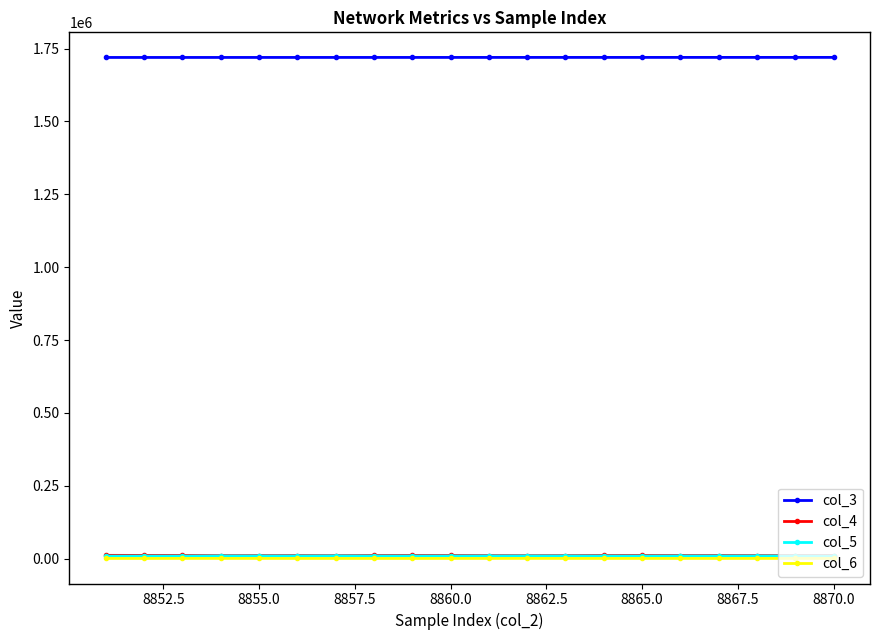

At how many categories does at least one series exceed 164114?

20